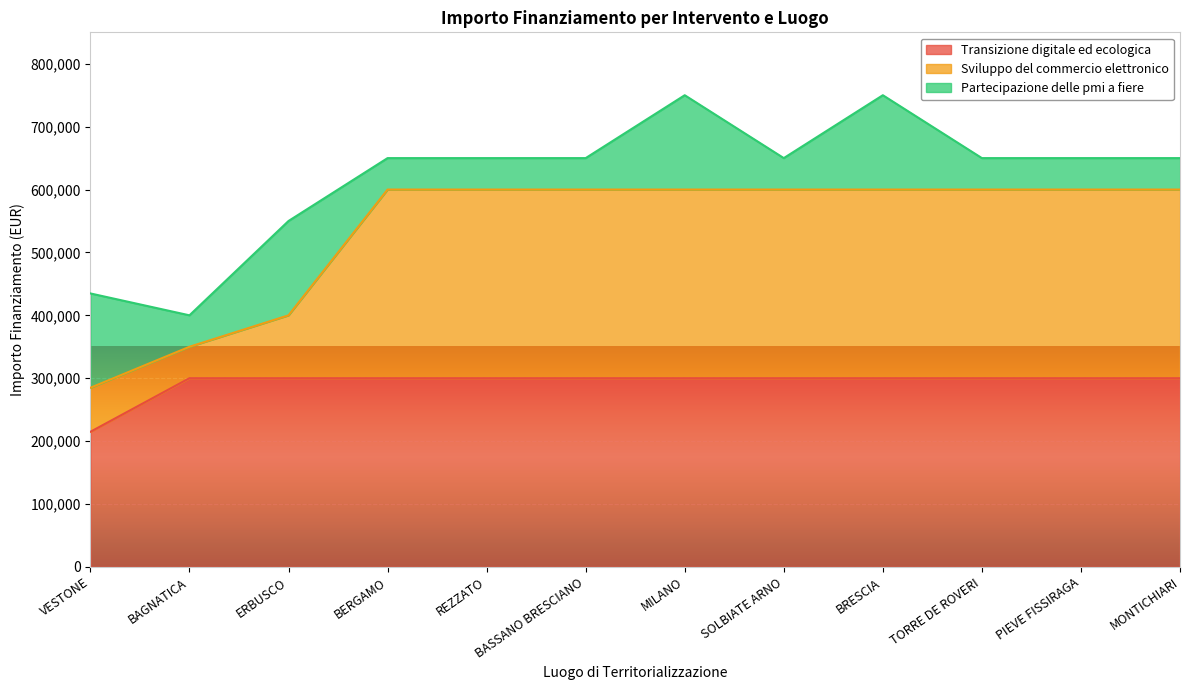

What is the difference between the second highest and second lowest values in the Sviluppo del commercio elettronico series?

250000